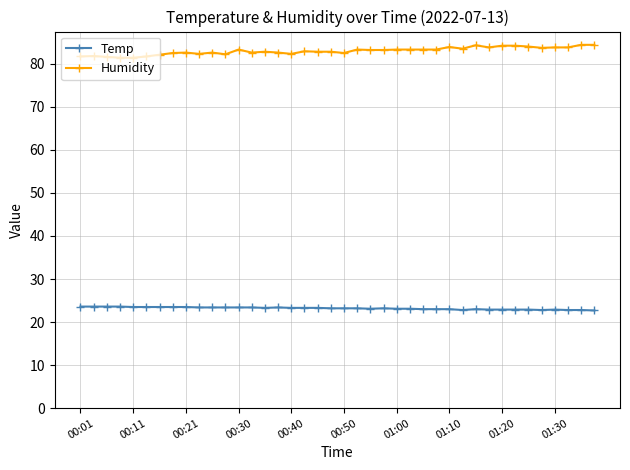

What is the average value of the Humidity series?

83.0